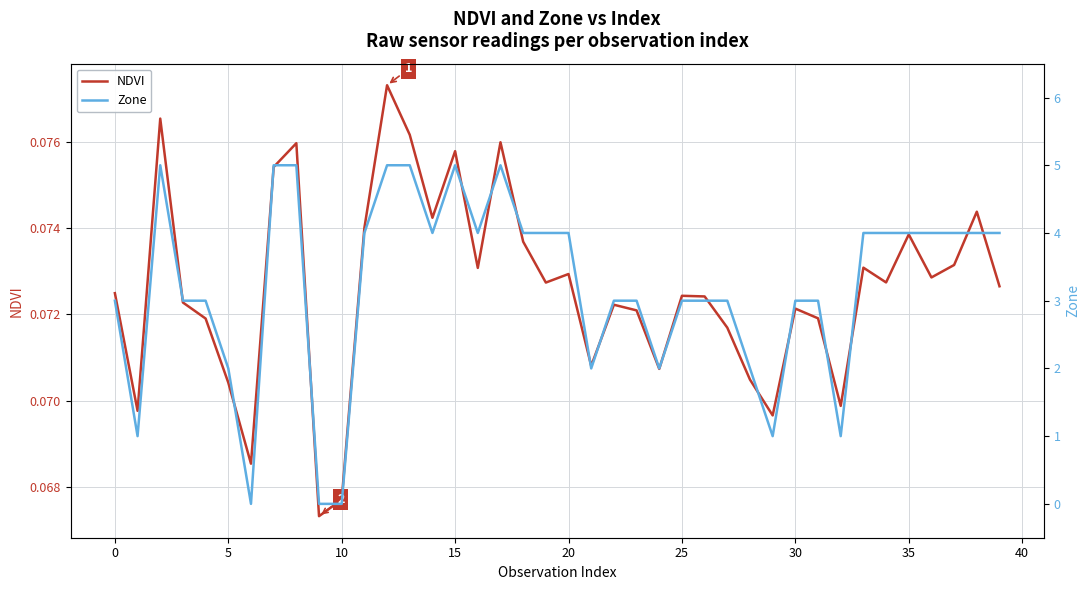

What is the average value of the NDVI series?

0.1